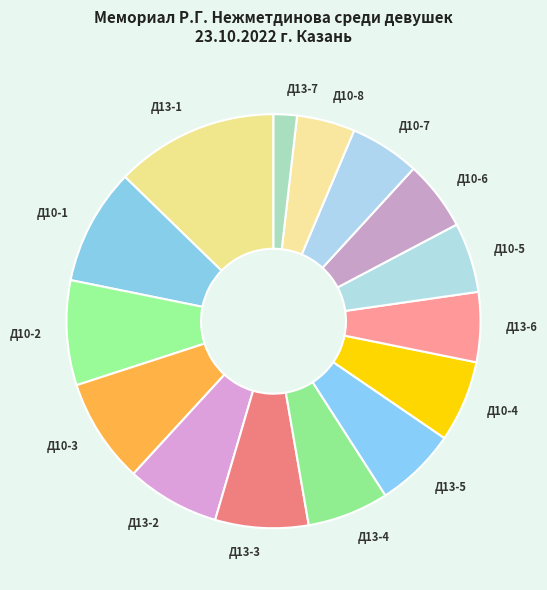

Do Д13-6 and Д13-1 together represent more than half of the pie?

No